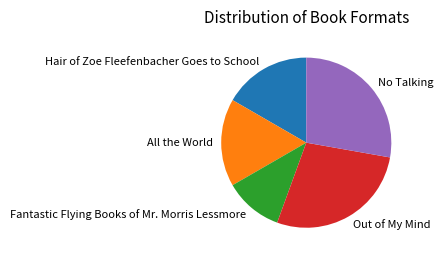

Which has a higher value, No Talking or Hair of Zoe Fleefenbacher Goes to School?

No Talking